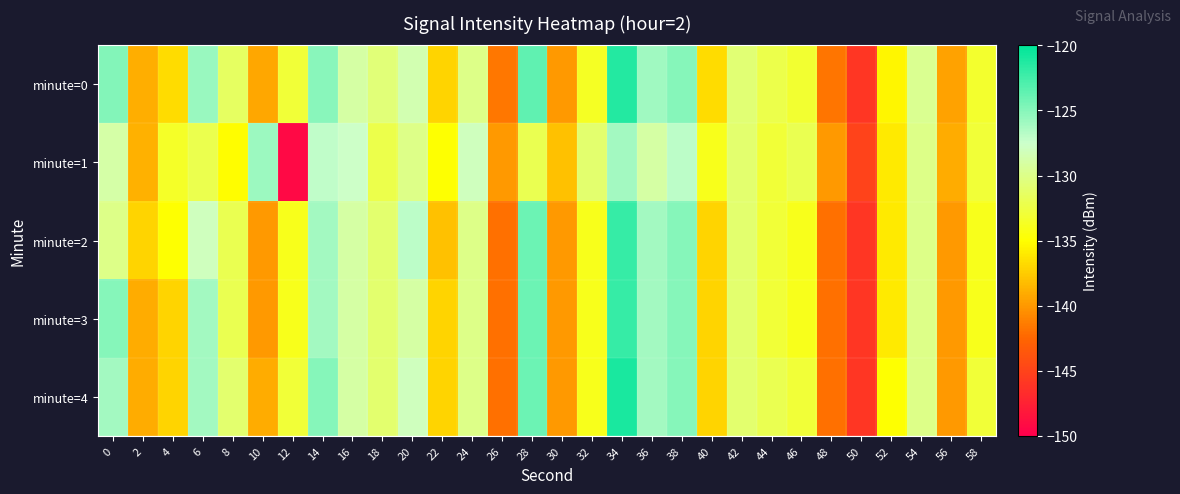

Between 4 and 42, which series saw the biggest shift?

minute=3